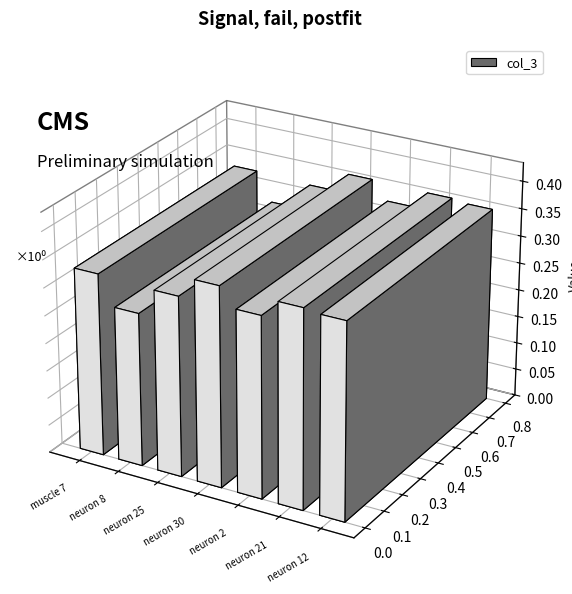

List the labels in order of value, smallest first.

neuron 8, neuron 25, neuron 2, muscle 7, neuron 12, neuron 21, neuron 30